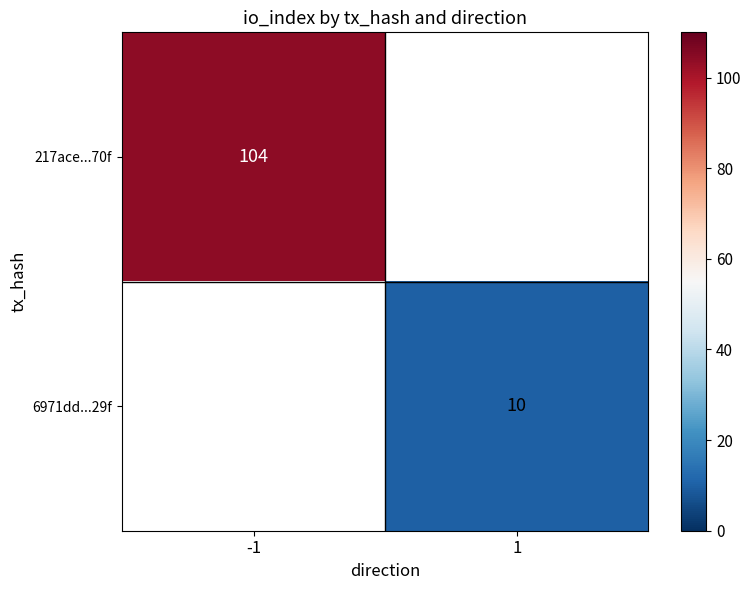

The 6971dd...29f series shows 10 at 1. True or false?

True